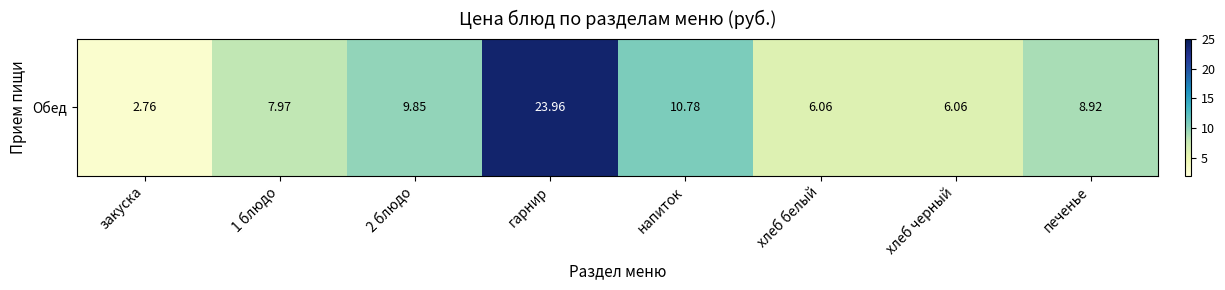

How many data points does each series have?

8